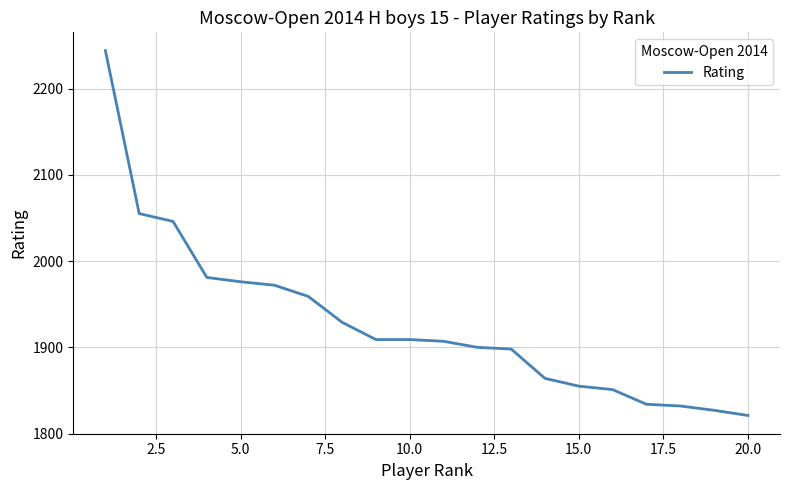

What is the greatest value displayed?

2244